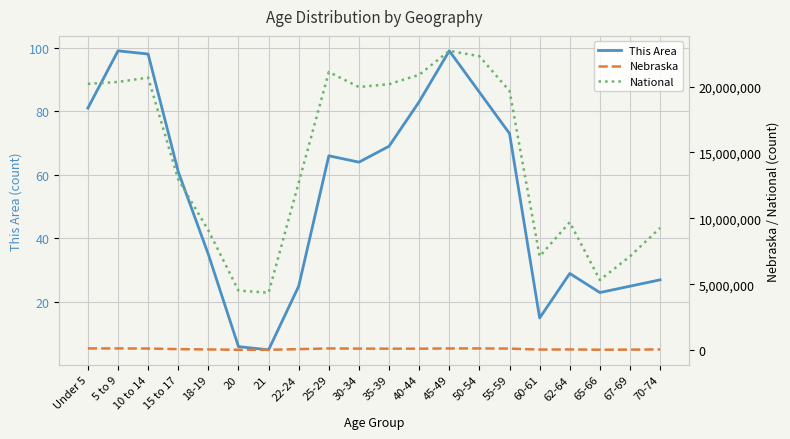

What is the total value across all series at Under 5?

20333351